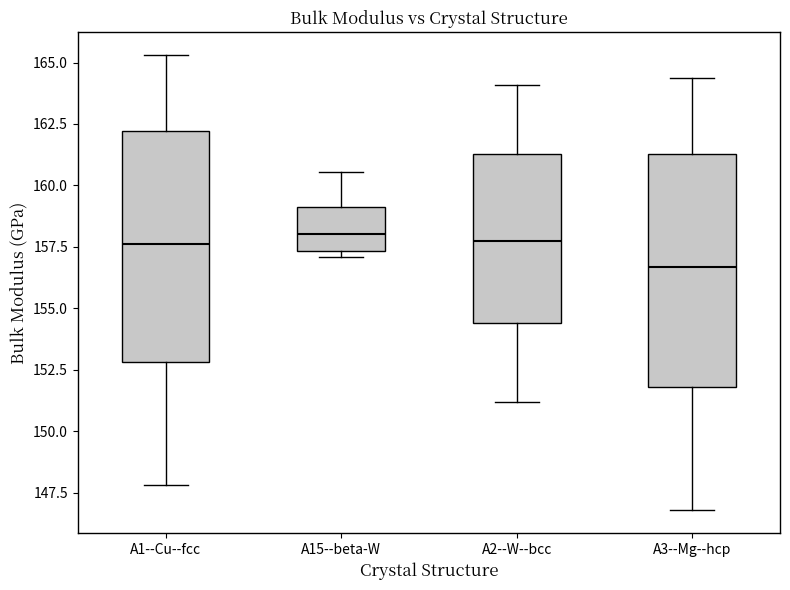

Reading left to right, transcribe this box plot: for each box, give where its median line is, the range the box spans, and where its two whiskers end, as read against the y-axis. The values are not printed on the chart, so give them approximately, as read against the axis.

A1--Cu--fcc: median 157.5, box 153.0 to 162.0, whiskers 148.0 to 165.5
A15--beta-W: median 158.0, box 157.5 to 159.0, whiskers 157.0 to 160.5
A2--W--bcc: median 157.5, box 154.5 to 161.5, whiskers 151.0 to 164.0
A3--Mg--hcp: median 156.5, box 152.0 to 161.5, whiskers 147.0 to 164.5